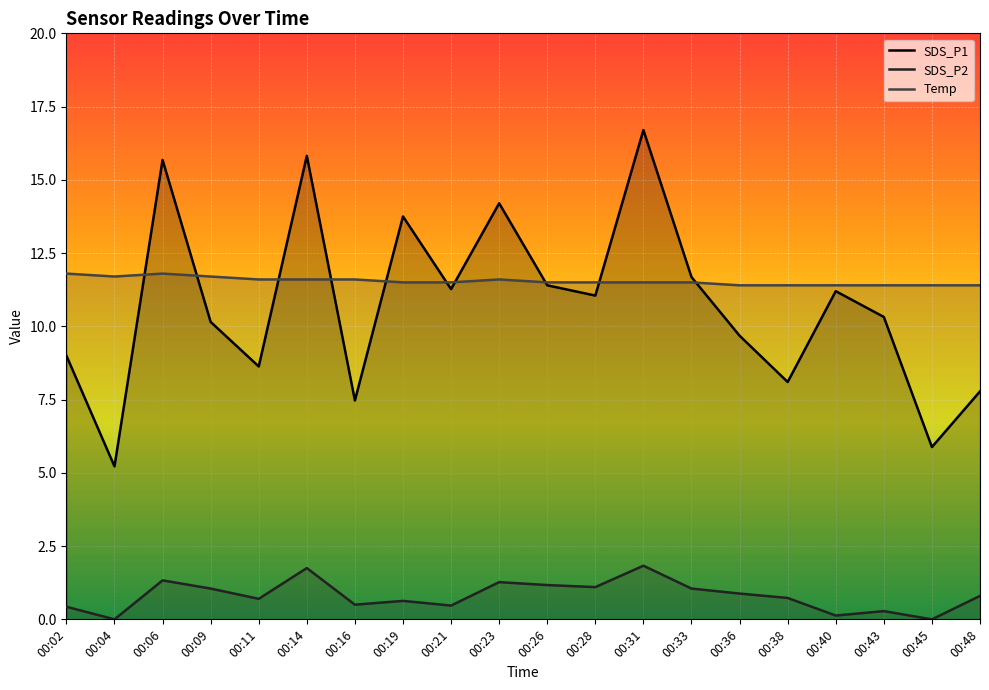

Which category has the lowest value in the SDS_P2 series?

00:04